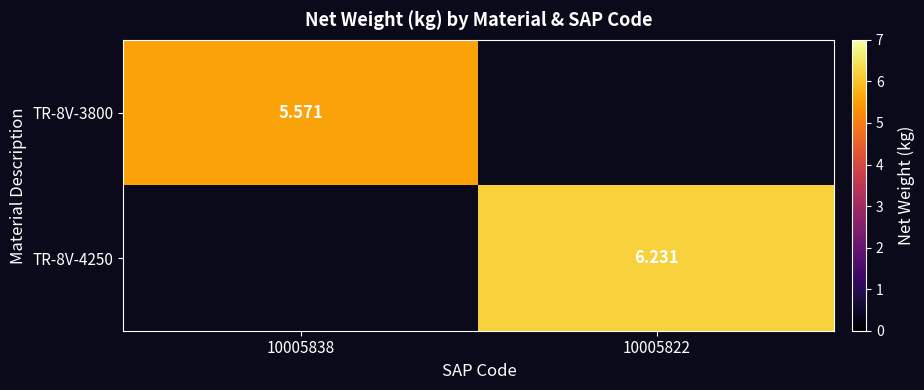

How many distinct data groups are displayed?

2